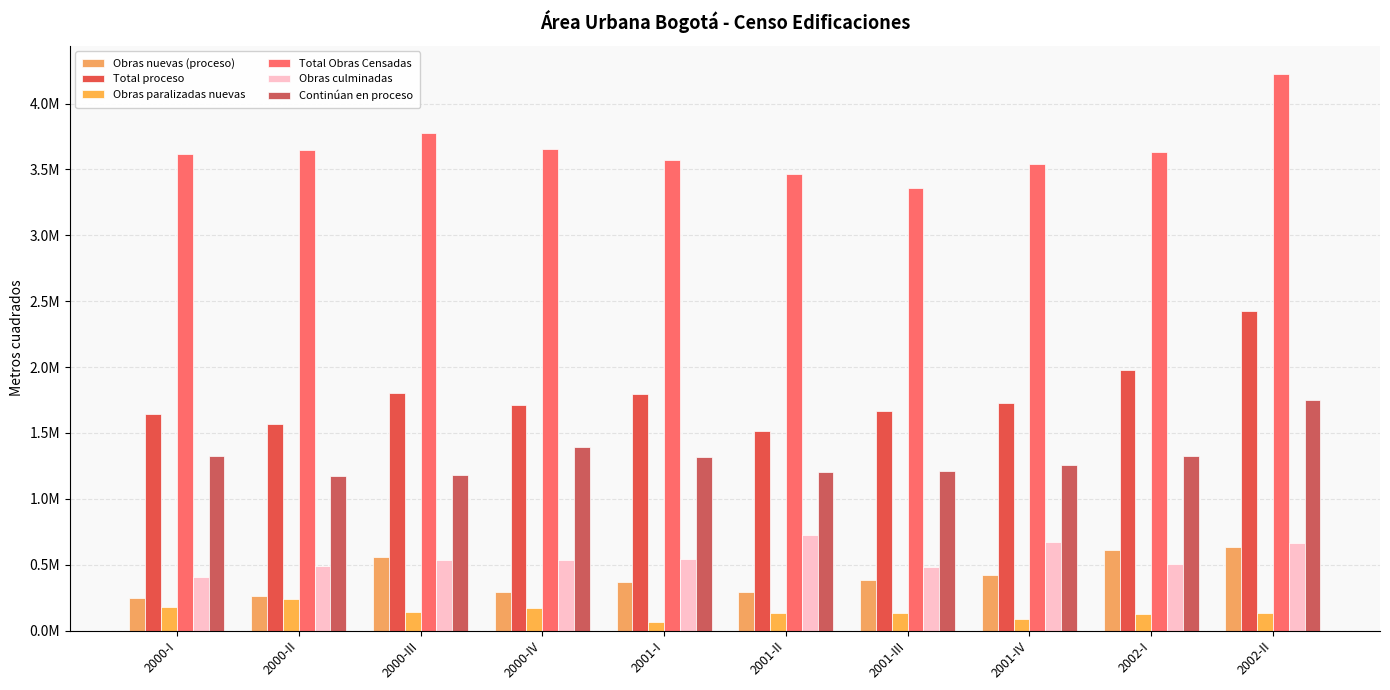

Between 2000-I and 2000-III, which is larger?

2000-III